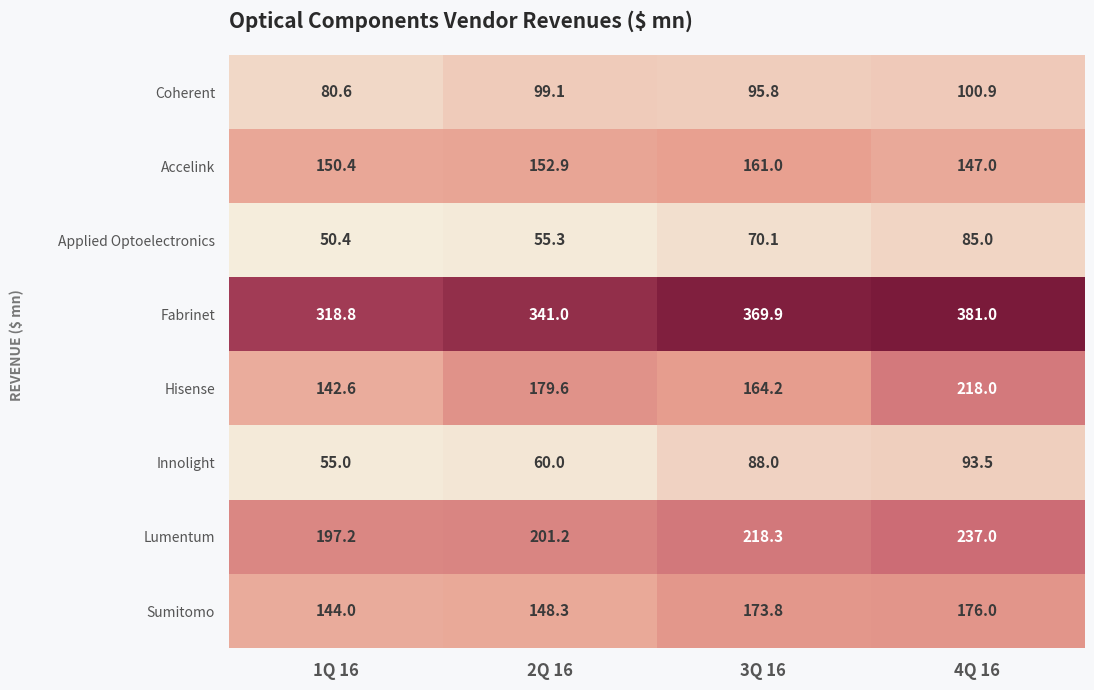

What is the minimum value shown in the chart?

50.4